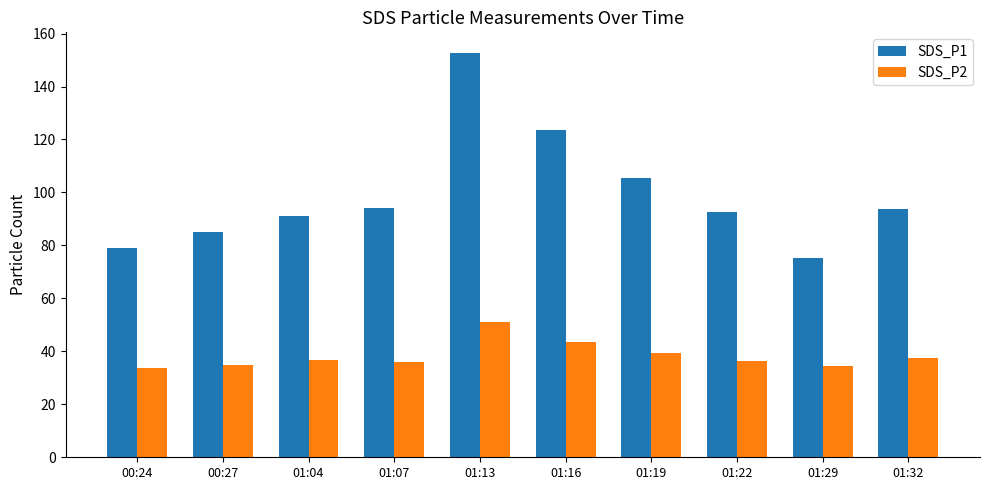

What is the difference between the highest and lowest values at 01:07?

58.0